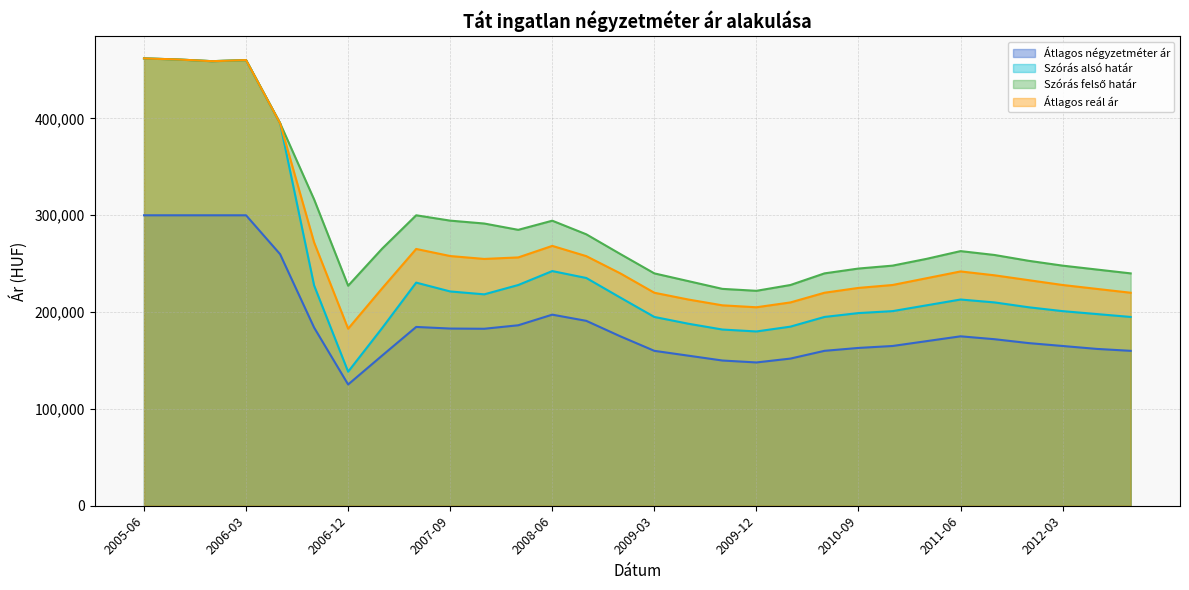

True or false: Szórás alsó határ and Átlagos négyzetméter ár intersect in this chart.

False